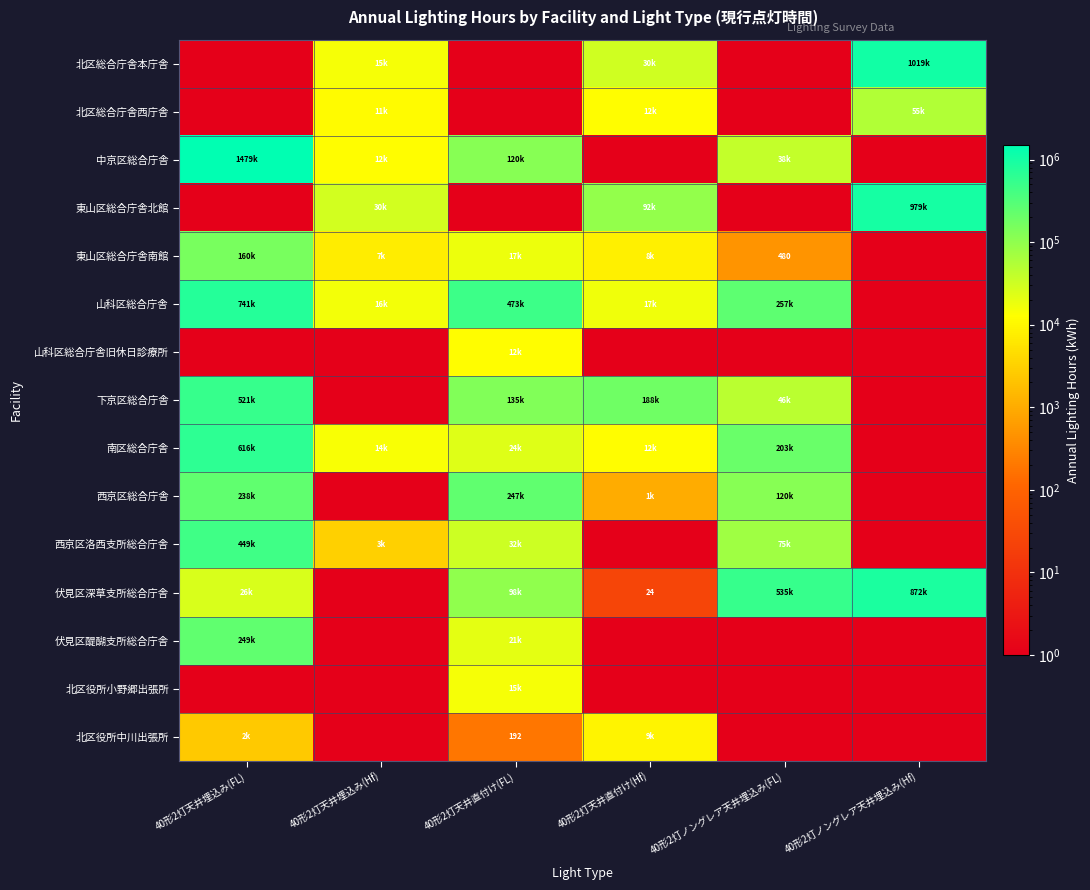

Is it true that 西京区洛西支所総合庁舎 equals 1.0 at 40形2灯天井直付け(Hf)?

True